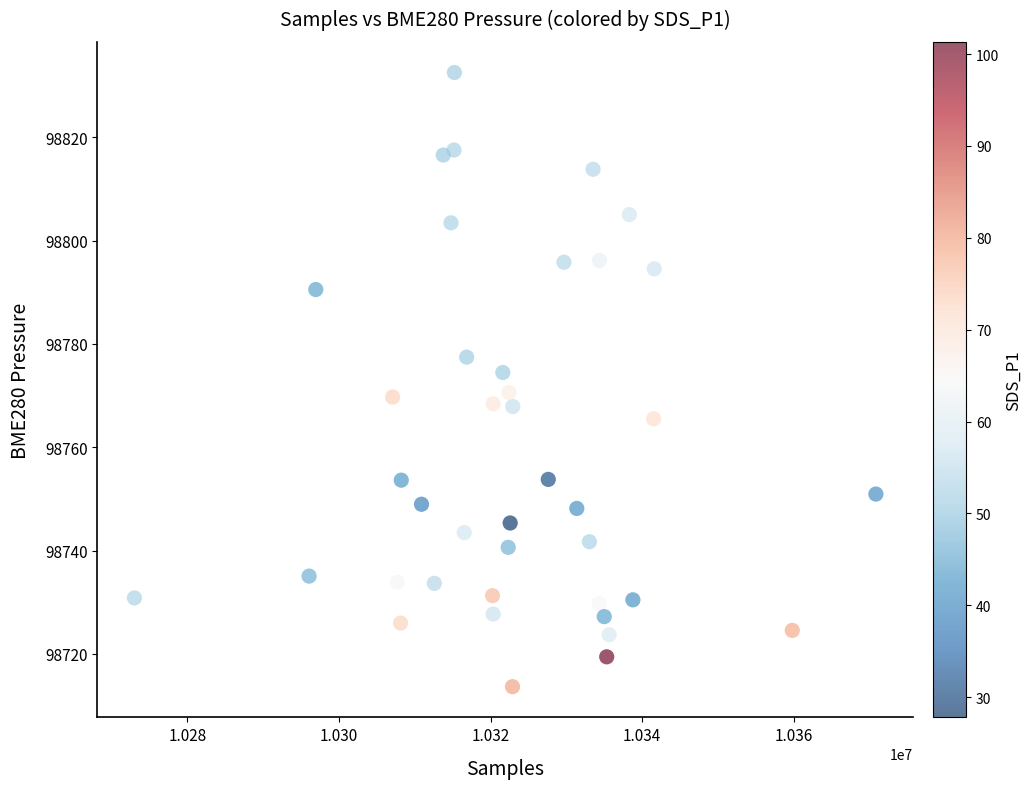

What is the range of X values (max minus min)?

97819.0